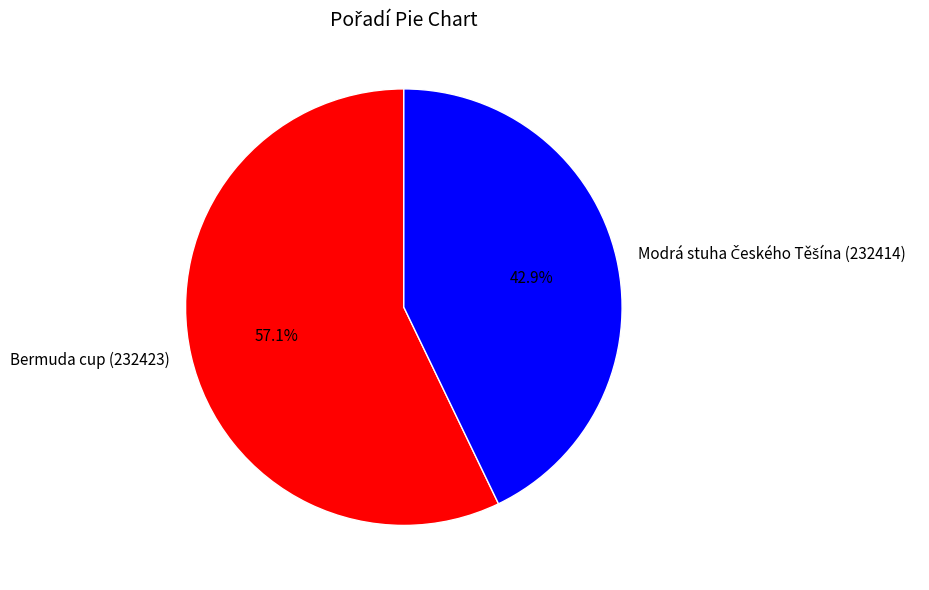

What percentage is the Bermuda cup (232423) slice, to the nearest percent?

57%